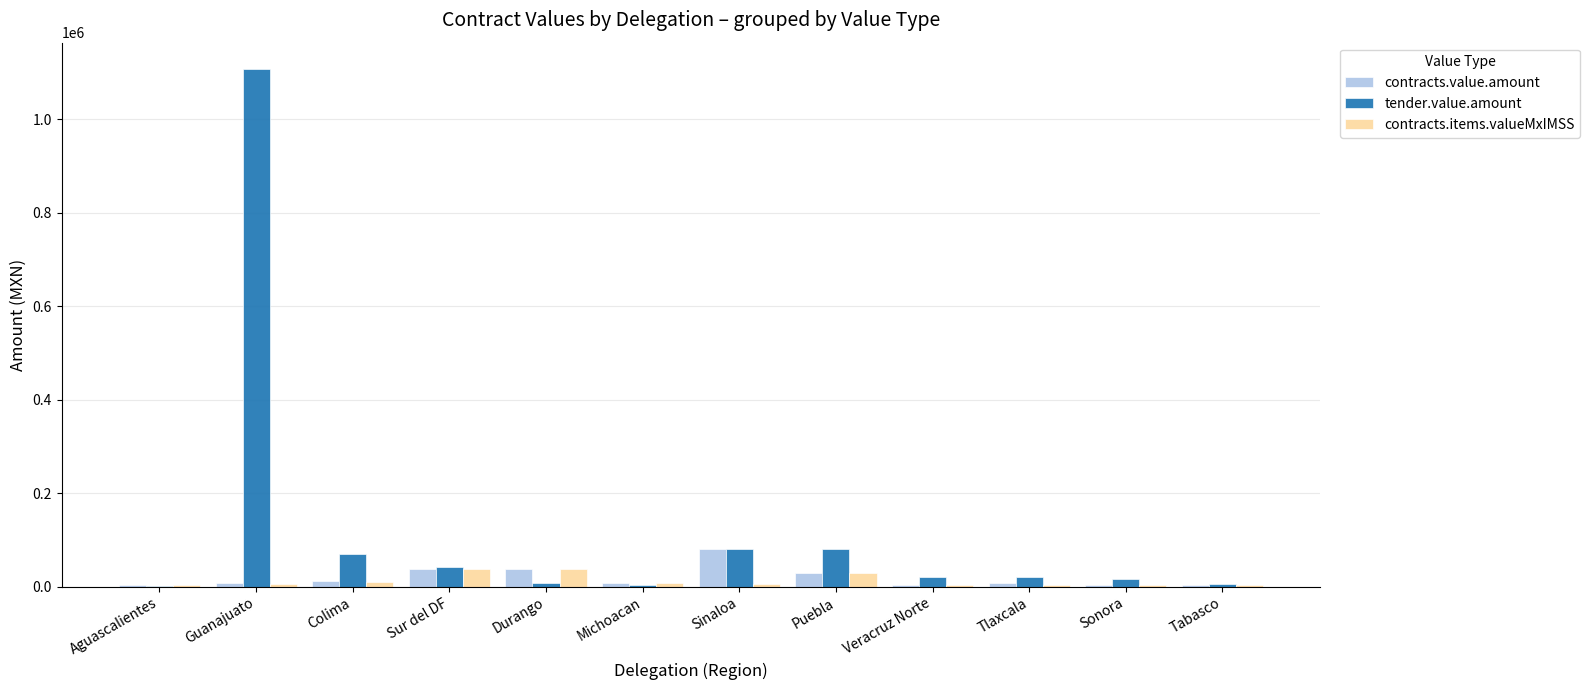

What is the maximum value shown in the chart?

1108844.0